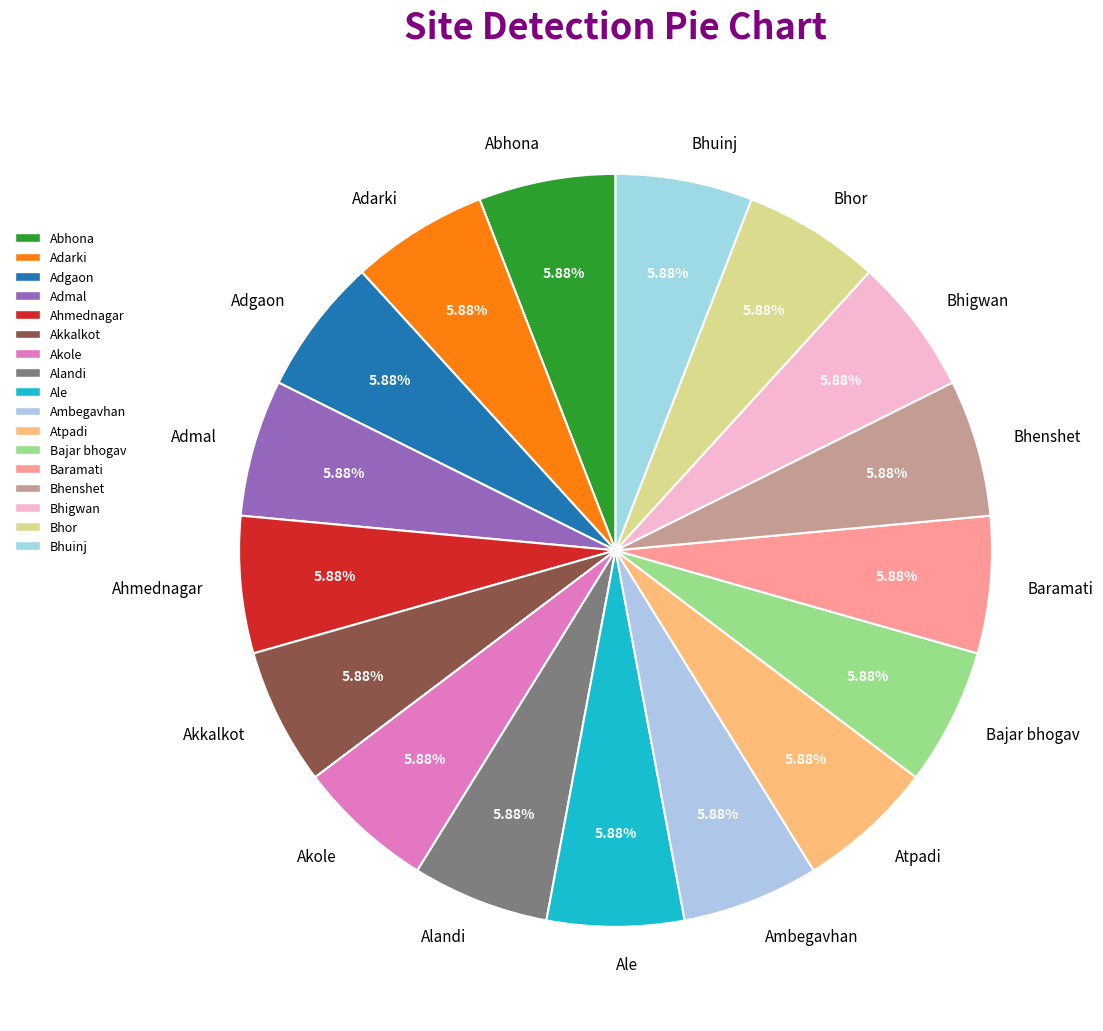

To the nearest percent, what percentage of the pie is Adarki?

6%